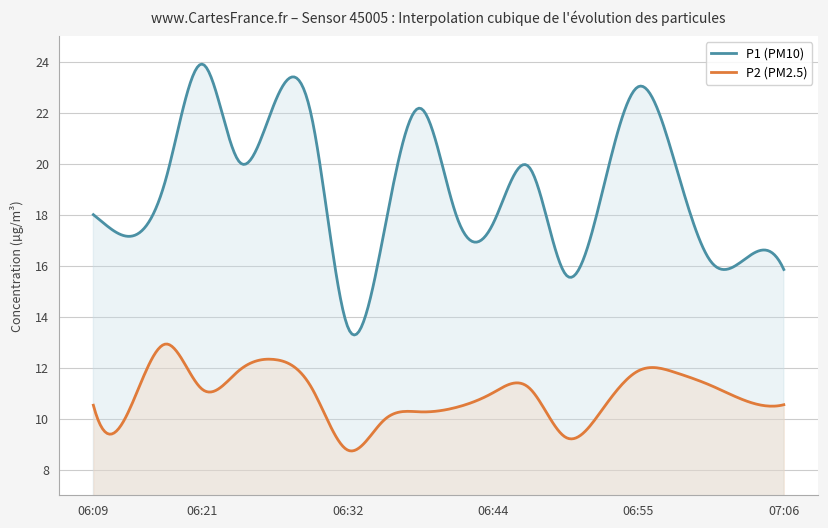

True or false: P2 has a value of 10.7 at 07:03.

True